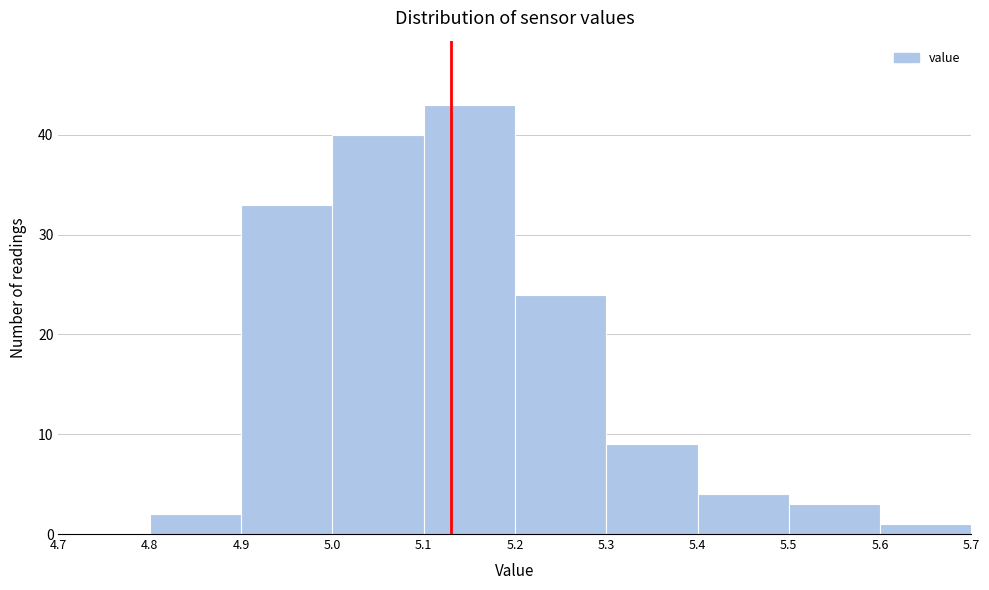

Reading left to right, transcribe this chart: for each bar, give the range it covers on the x-axis and its height. The values are not printed on the chart, so give them approximately, as read against the axis.

4.7 to 4.8: 0
4.8 to 4.9: 2
4.9 to 5.0: 33
5.0 to 5.1: 40
5.1 to 5.2: 43
5.2 to 5.3: 24
5.3 to 5.4: 9
5.4 to 5.5: 4
5.5 to 5.6: 3
5.6 to 5.7: 1